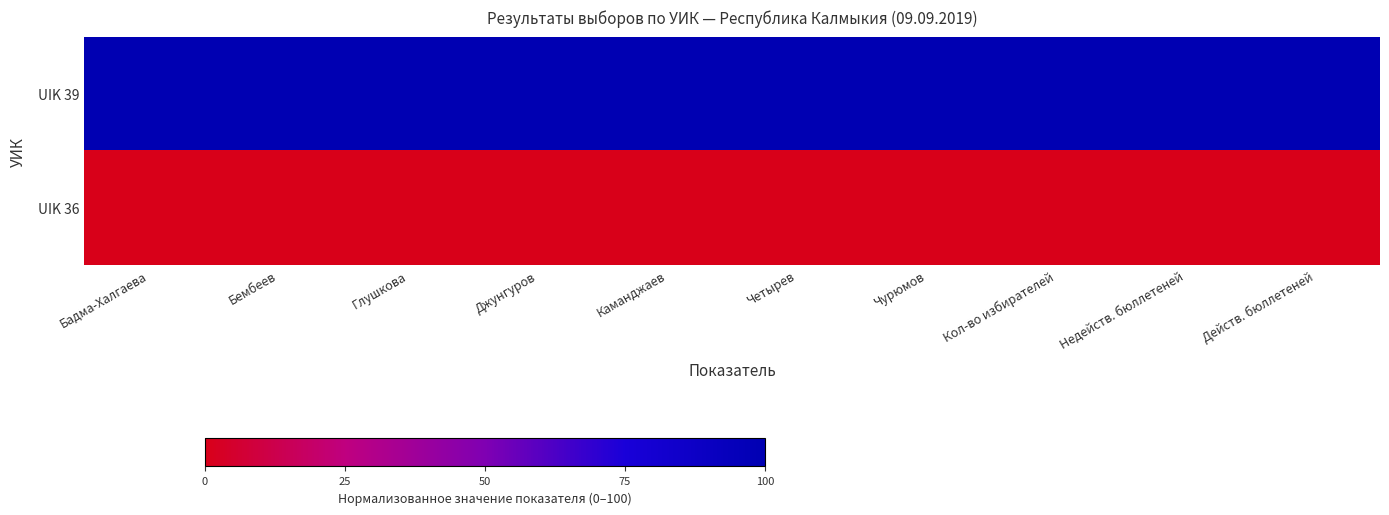

What is the spread (max minus min) of values at Кол-во избирателей?

100